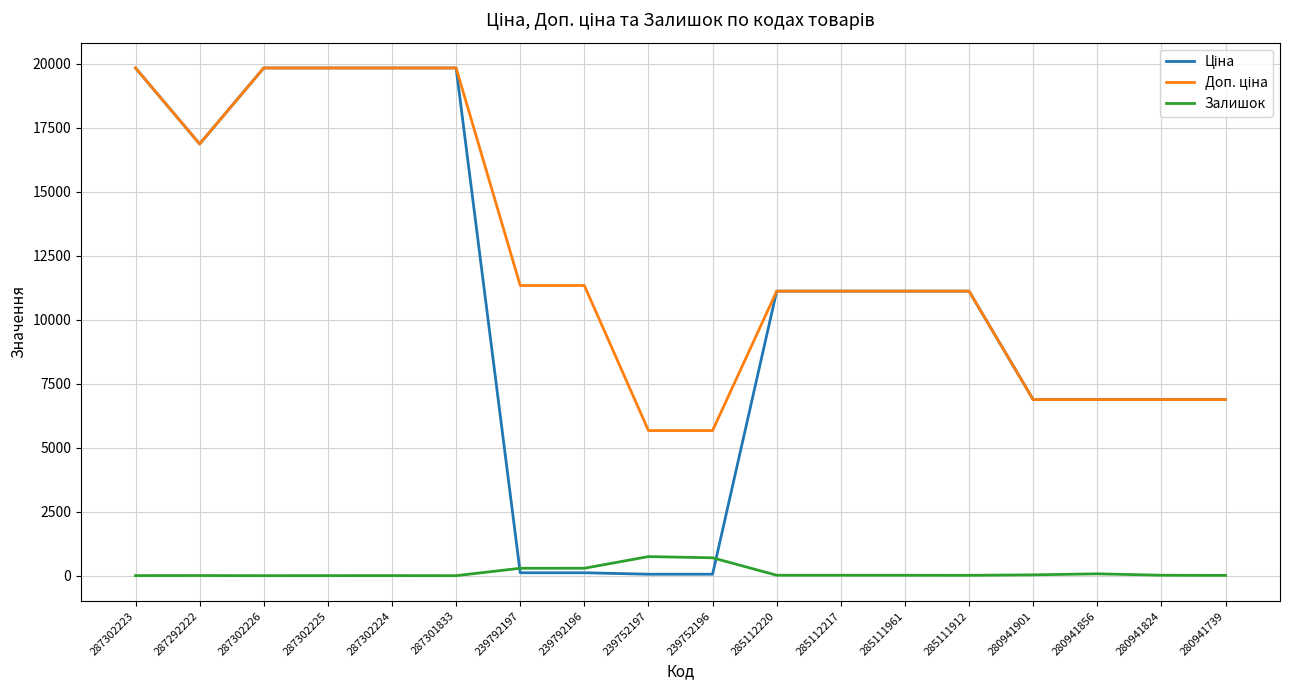

Is it true that Залишок equals 745.0 at 239752197?

True